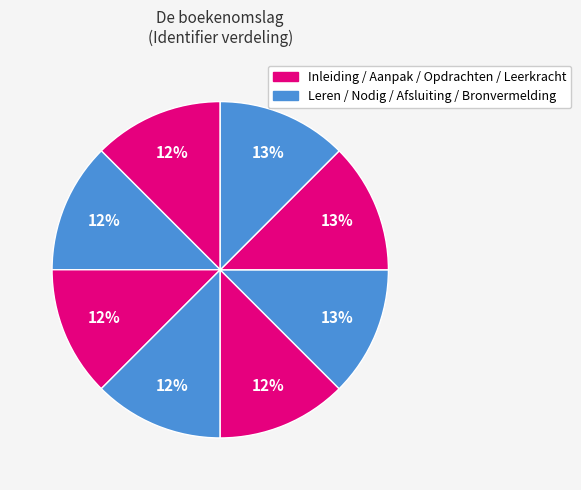

Count the number of slices in the pie.

8